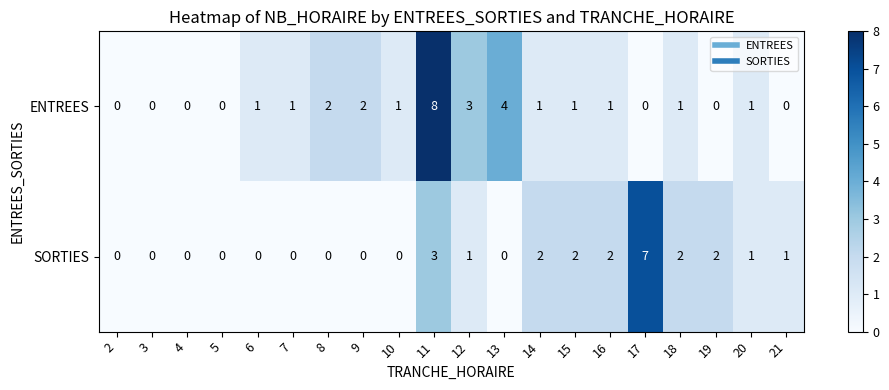

The value of ENTREES at 3 is -5. True or false?

False